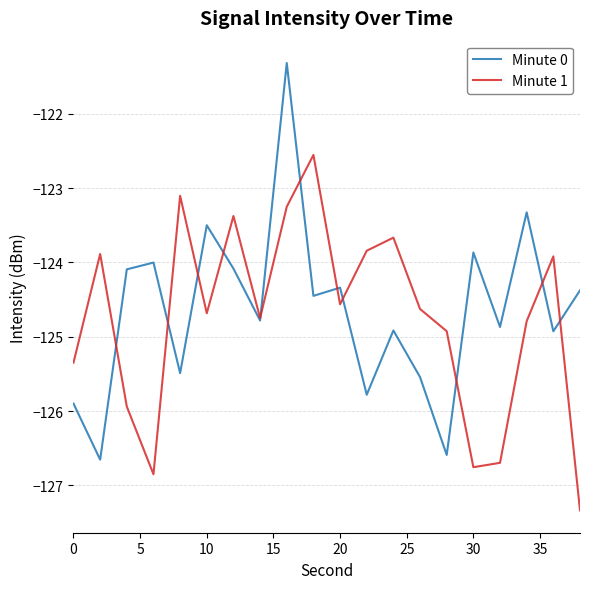

What is the minimum value shown in the chart?

-127.3